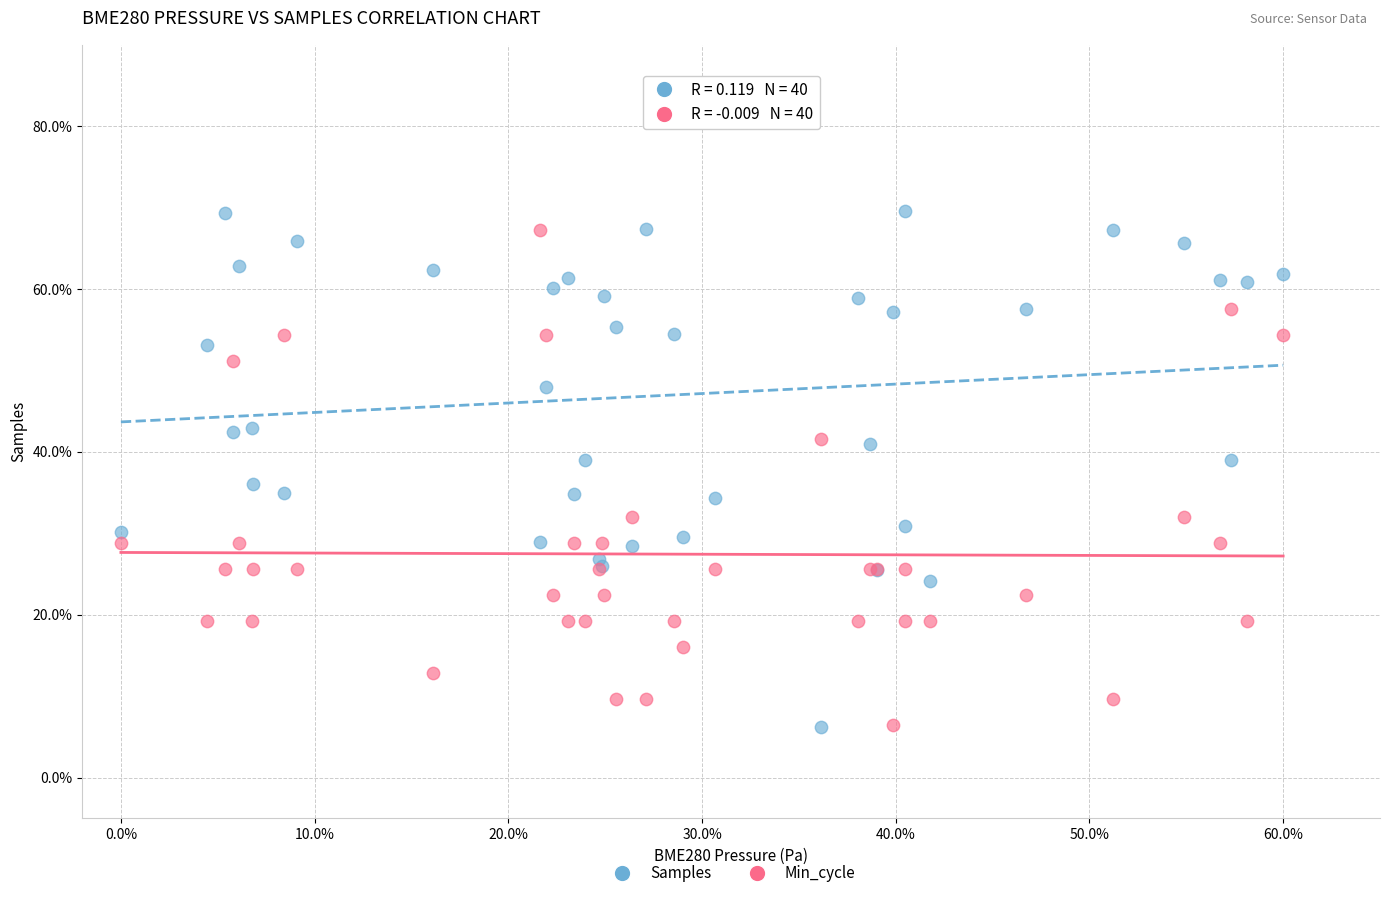

Which series has the widest spread of Y values?

Samples